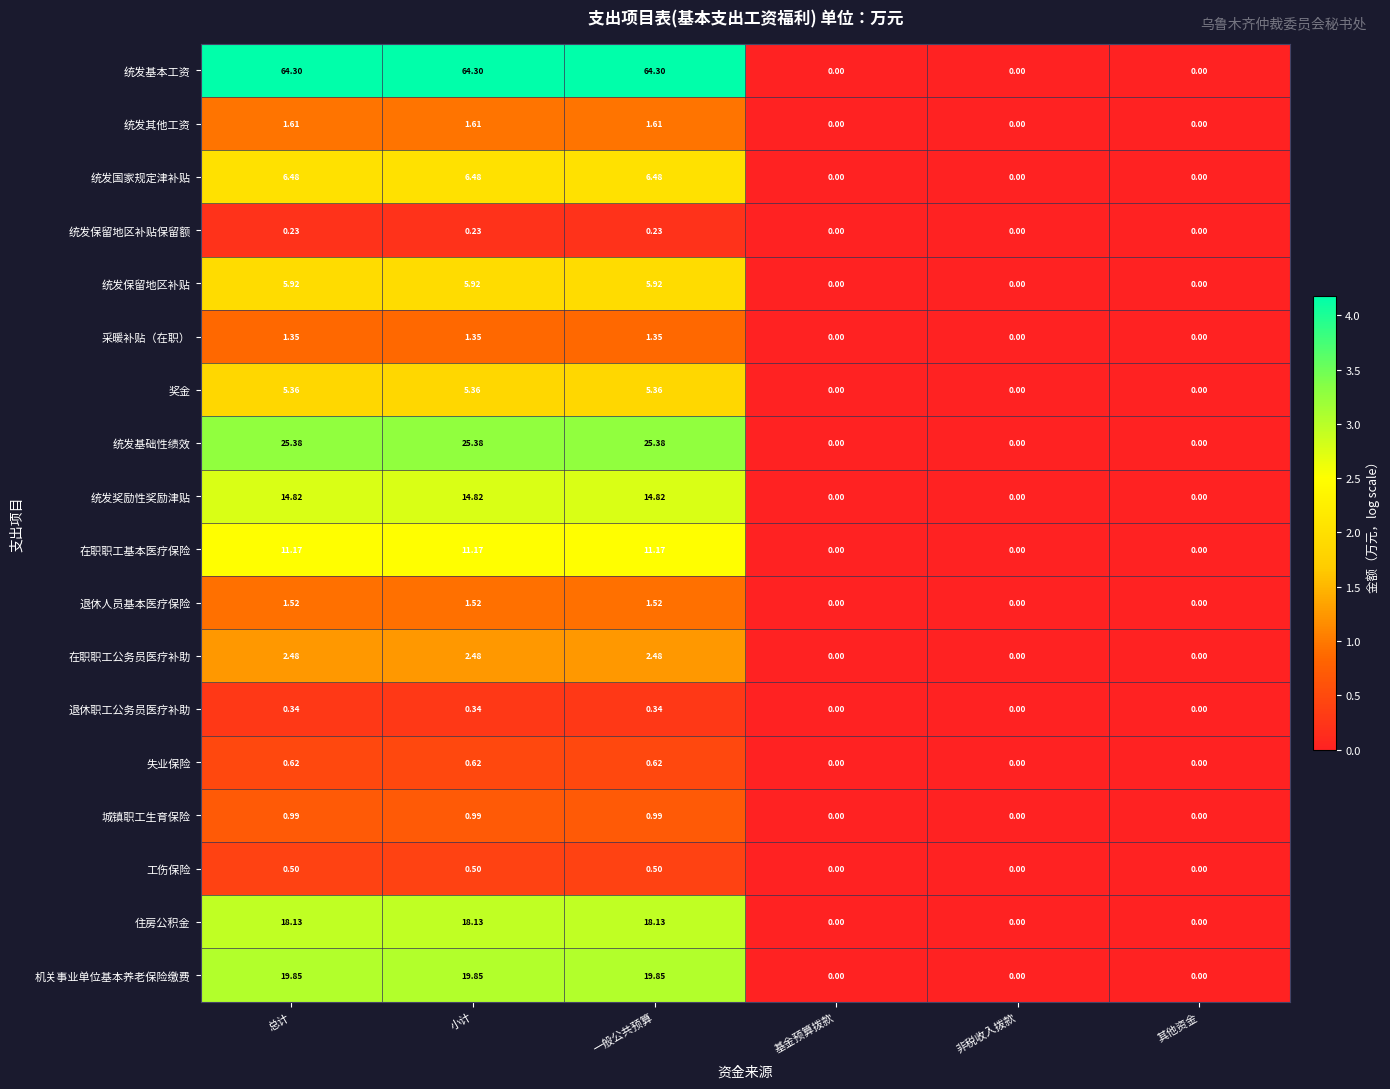

Rank the series by their maximum value, from highest to lowest.

统发基本工资, 统发基础性绩效, 机关事业单位基本养老保险缴费, 住房公积金, 统发奖励性奖励津贴, 在职职工基本医疗保险, 统发国家规定津补贴, 统发保留地区补贴, 奖金, 在职职工公务员医疗补助, 统发其他工资, 退休人员基本医疗保险, 采暖补贴（在职）, 城镇职工生育保险, 失业保险, 工伤保险, 退休职工公务员医疗补助, 统发保留地区补贴保留额